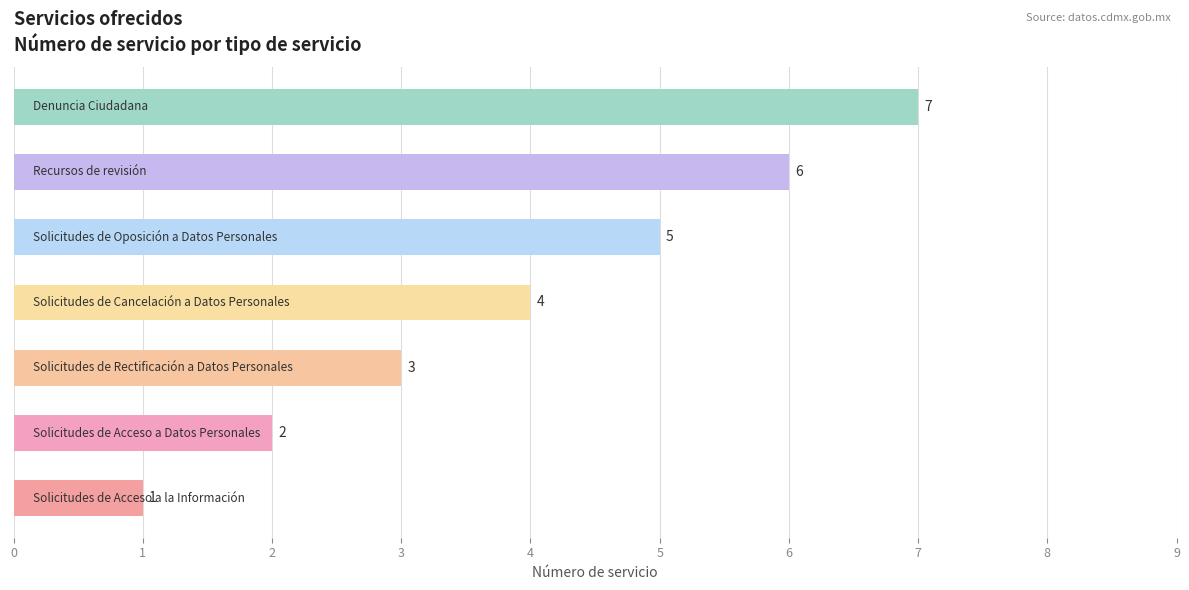

What is the difference between the maximum and minimum values?

6